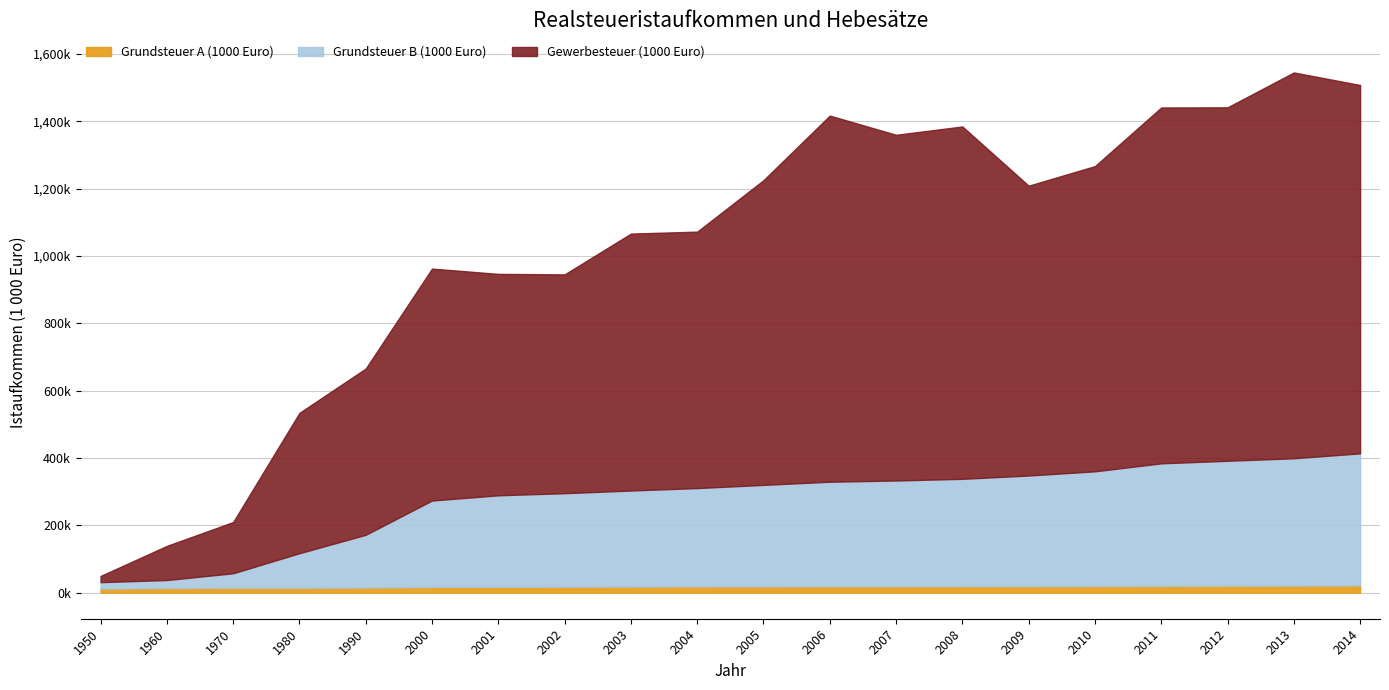

What is the average value of the Grundsteuer A (1000 Euro) series?

18032